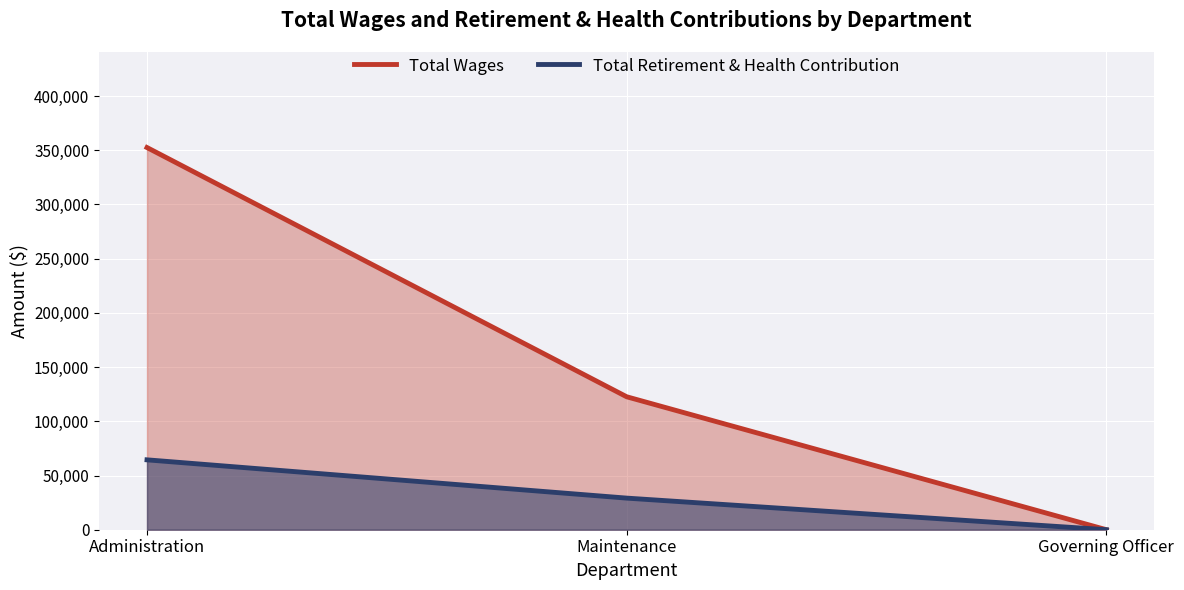

Does the chart display data point markers on the line(s)?

No